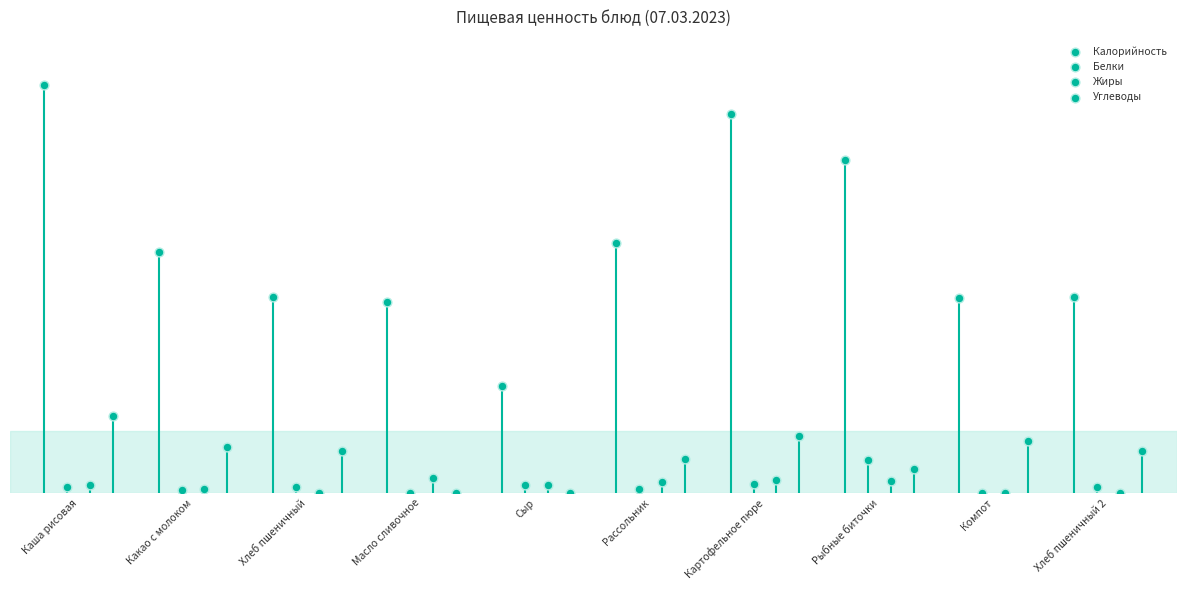

Which series reaches the maximum Y coordinate?

Калорийность